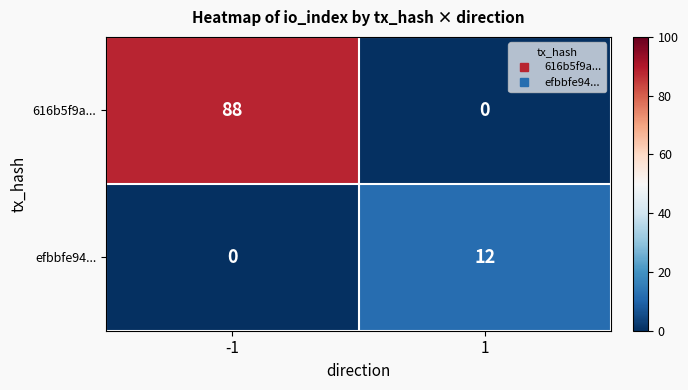

Which series has the largest range (max minus min)?

616b5f9a...